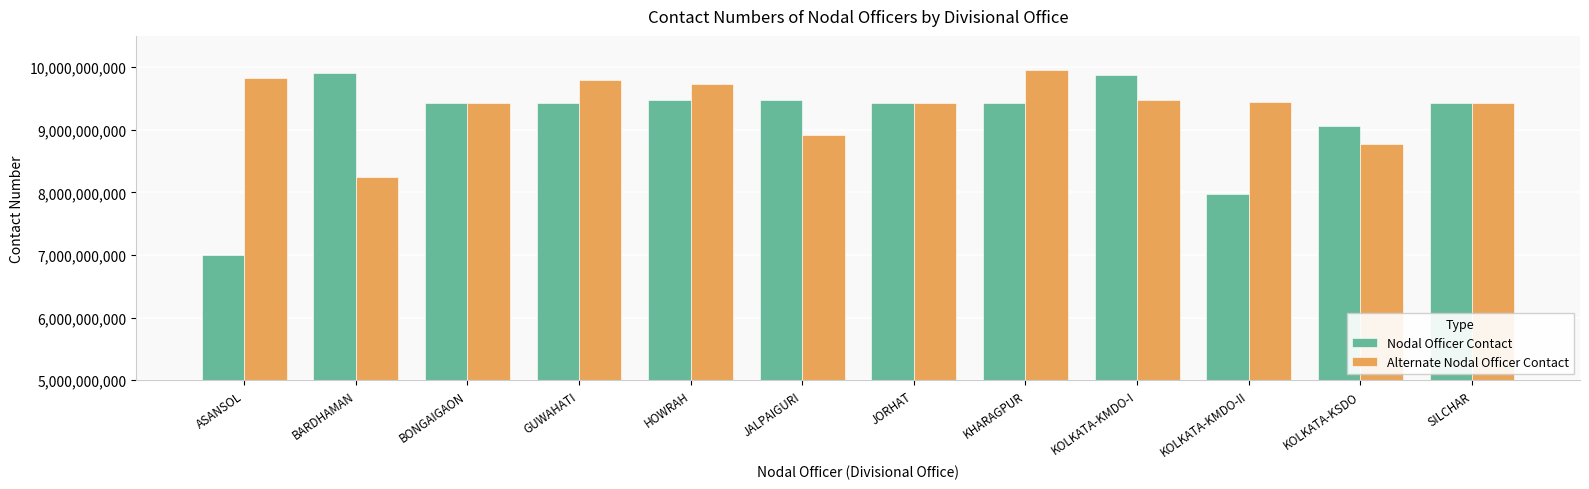

What is the total value across all series at KHARAGPUR?

19388508541